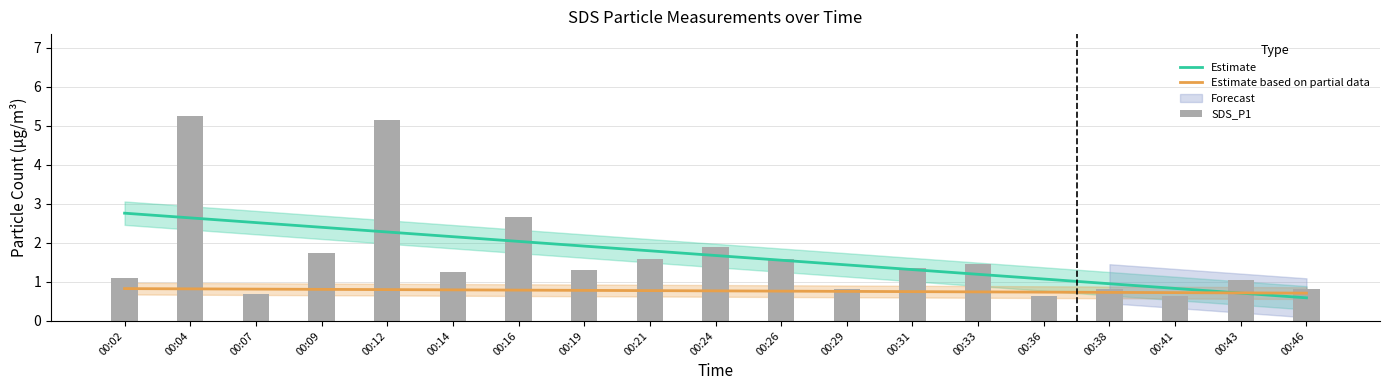

What is the sum of the Estimate values at 00:09 and 00:07?

4.9